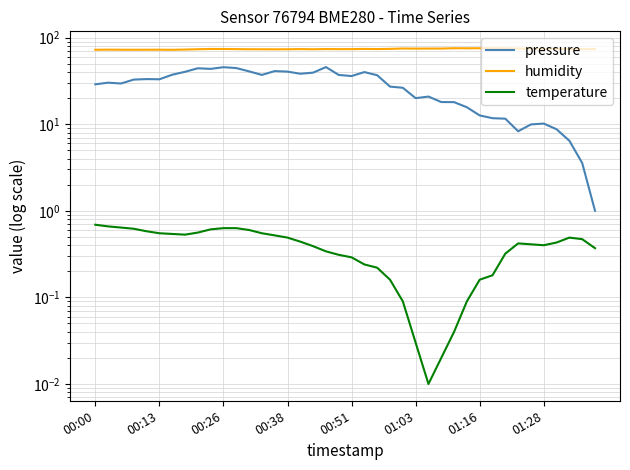

Is it true that pressure equals 1.7 at 38?

False